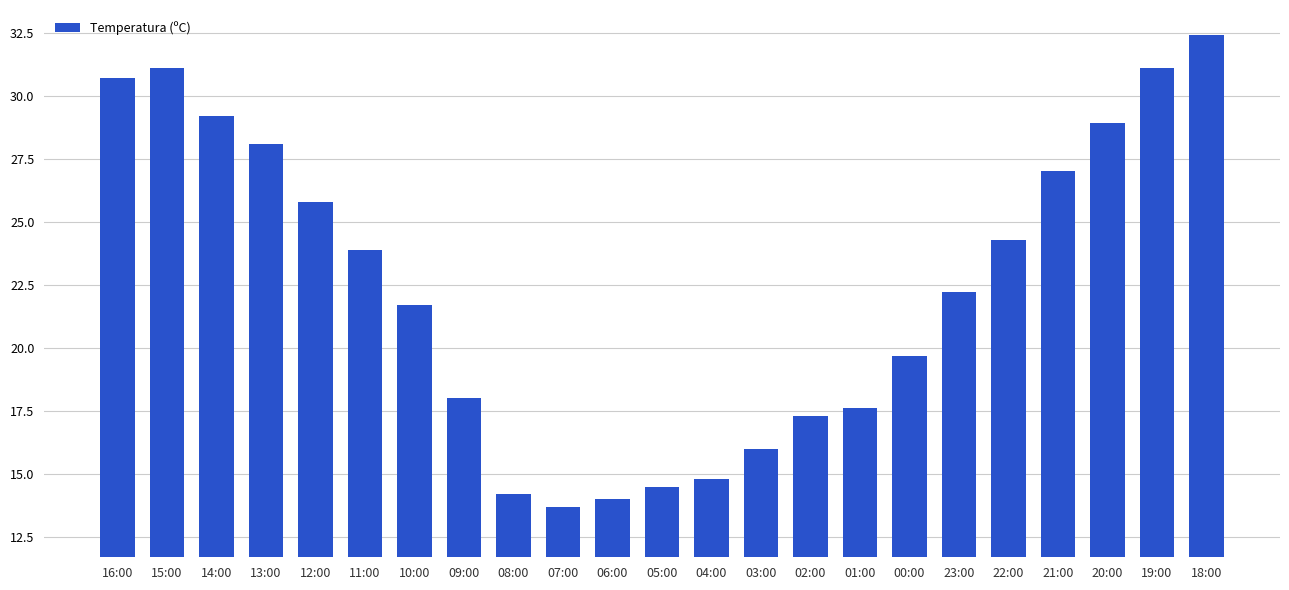

What is the change in value from 00:00 to 18:00?

+12.7